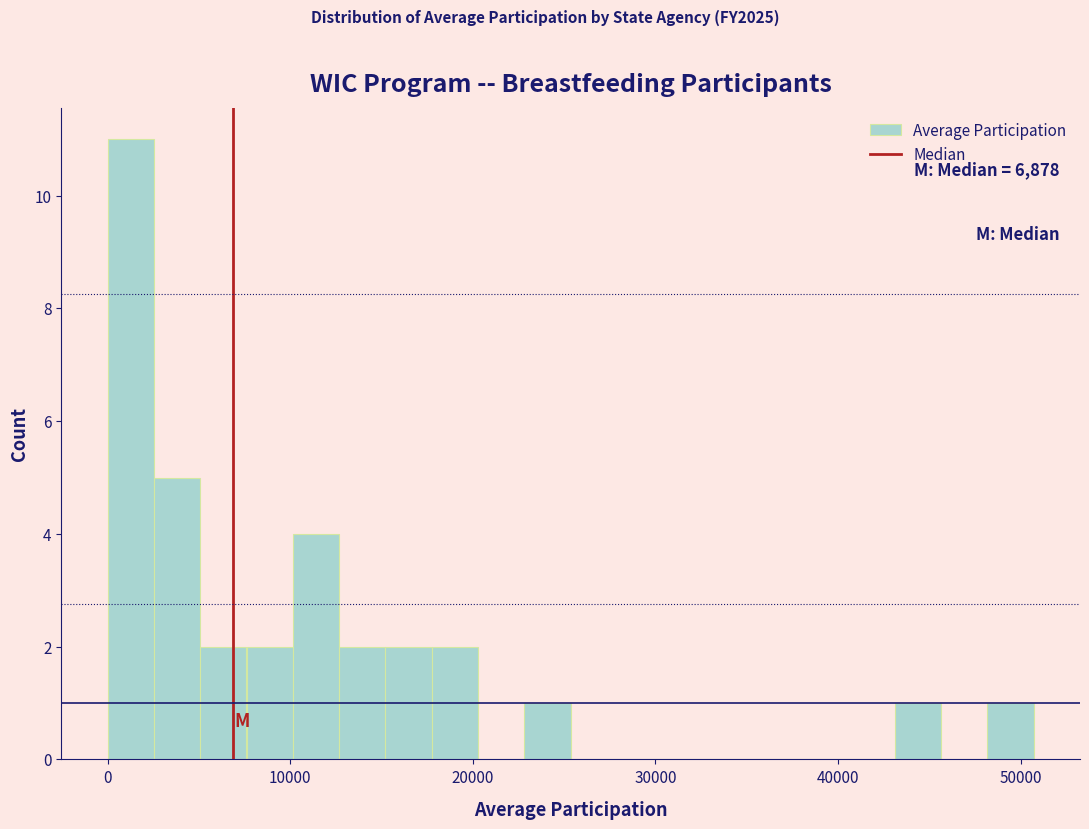

Read against the x-axis, roughly where is the centre of the tallest bar?

1000